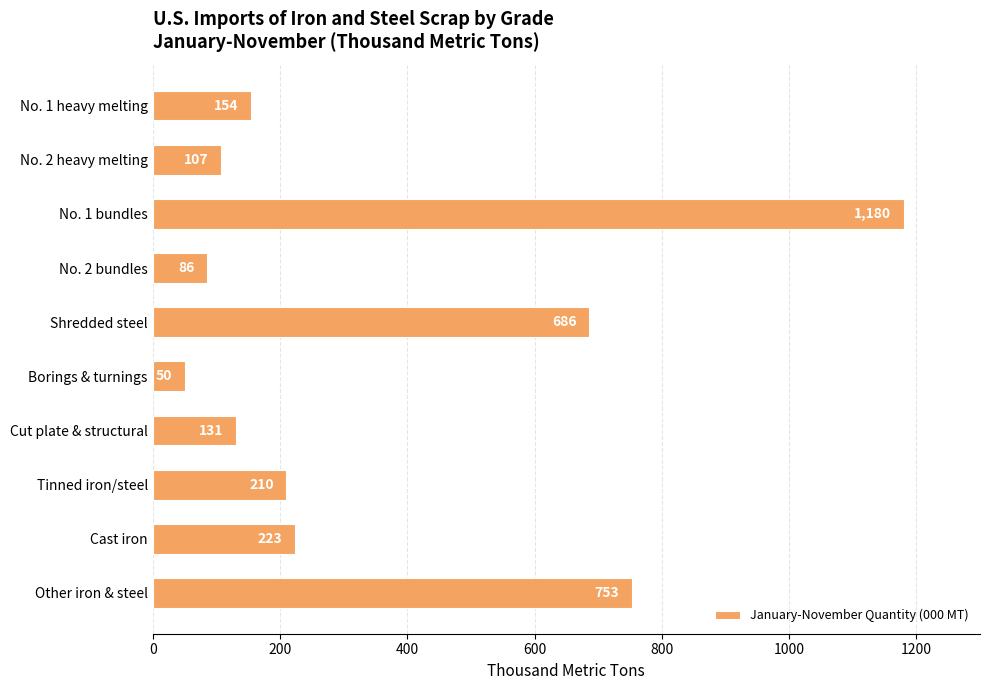

What is the change in value from Shredded steel to Cut plate & structural?

-555